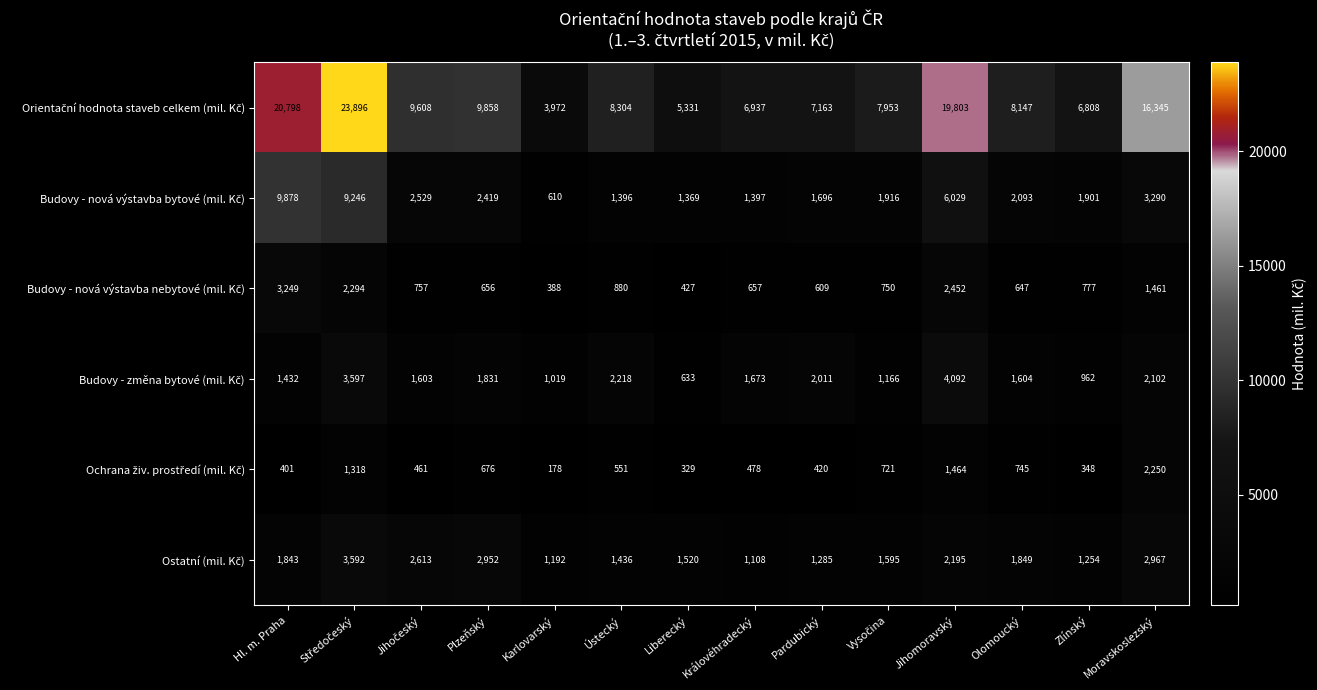

What is the difference between the highest and lowest values at Plzeňský?

9202